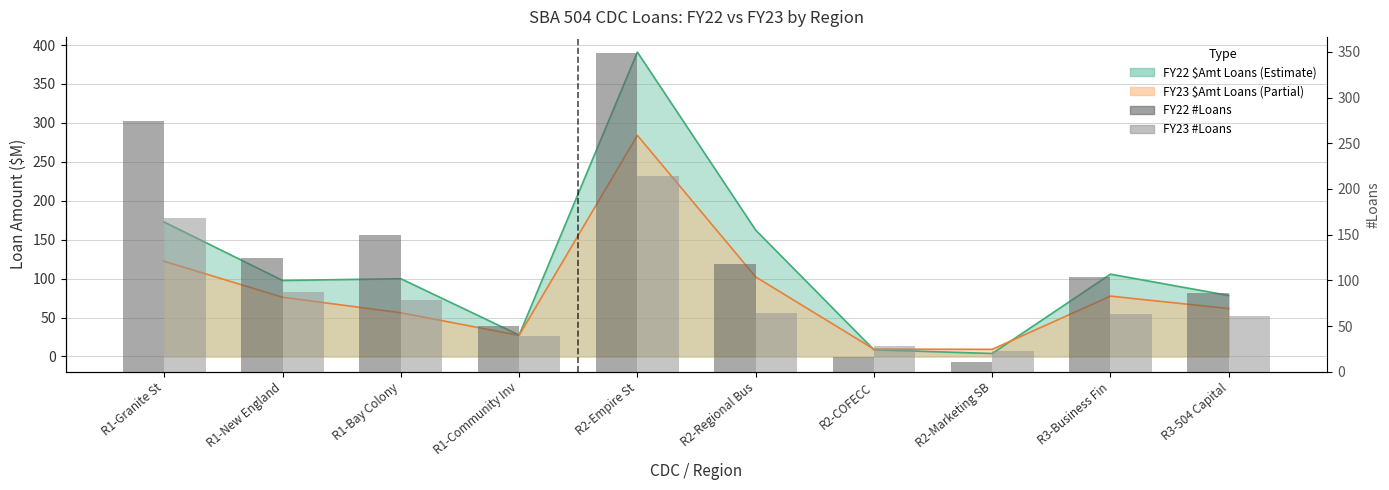

Is the value of FY22 #Loans at R2-Empire St greater than the value of FY23 #Loans at R1-Granite St?

Yes